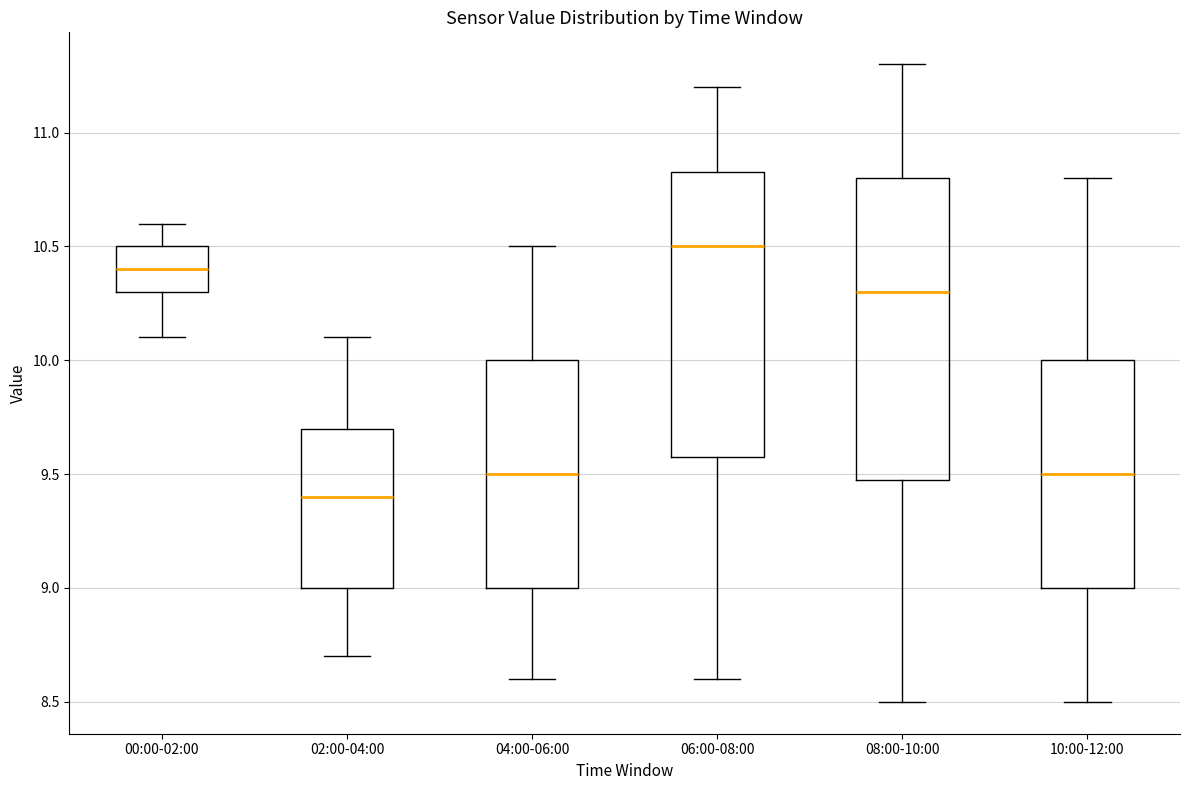

Reading left to right, read every box against the y-axis: the position of its median line, the range the box covers, and the ends of its whiskers. The values are not printed on the chart, so give them approximately, as read against the axis.

00:00-02:00: median 10.40, box 10.30 to 10.50, whiskers 10.10 to 10.60
02:00-04:00: median 9.40, box 9.00 to 9.70, whiskers 8.70 to 10.10
04:00-06:00: median 9.50, box 9.00 to 10.00, whiskers 8.60 to 10.50
06:00-08:00: median 10.50, box 9.60 to 10.85, whiskers 8.60 to 11.20
08:00-10:00: median 10.30, box 9.50 to 10.80, whiskers 8.50 to 11.30
10:00-12:00: median 9.50, box 9.00 to 10.00, whiskers 8.50 to 10.80